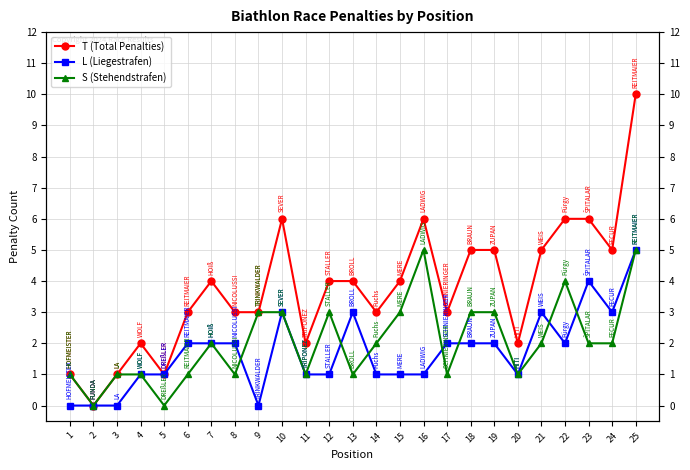

The value of T (Total Penalties) at 15 is 3. True or false?

False